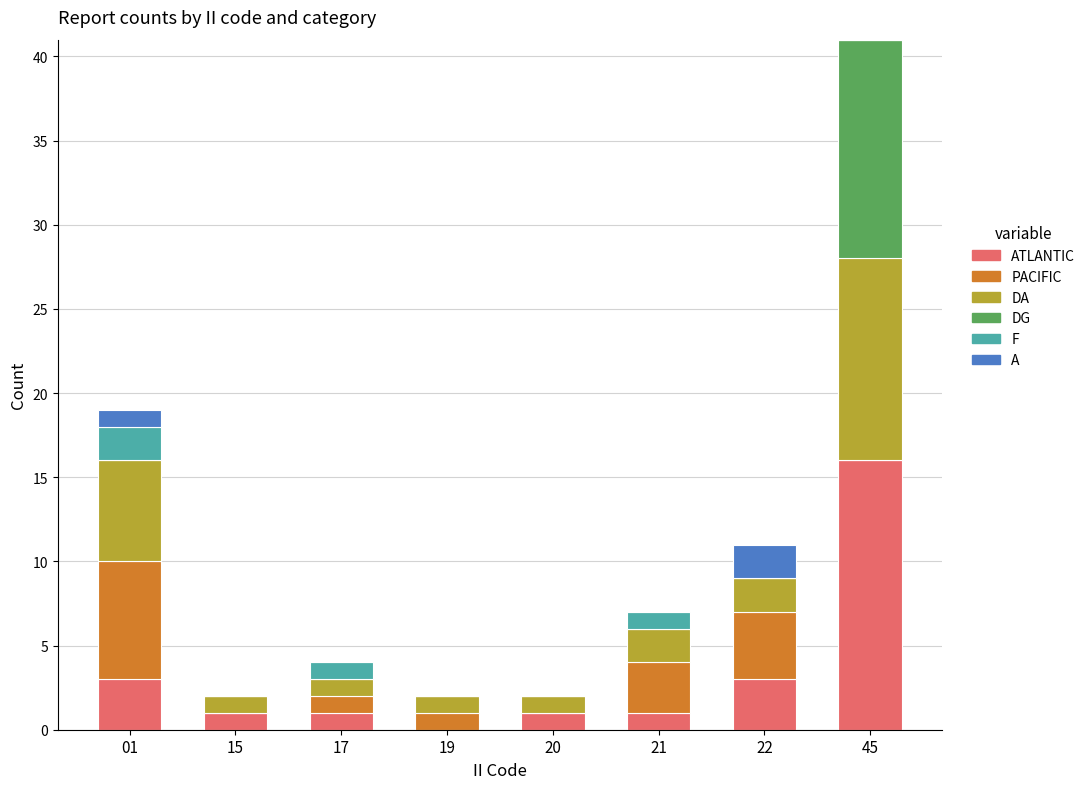

Does the chart contain stacked bars?

Yes